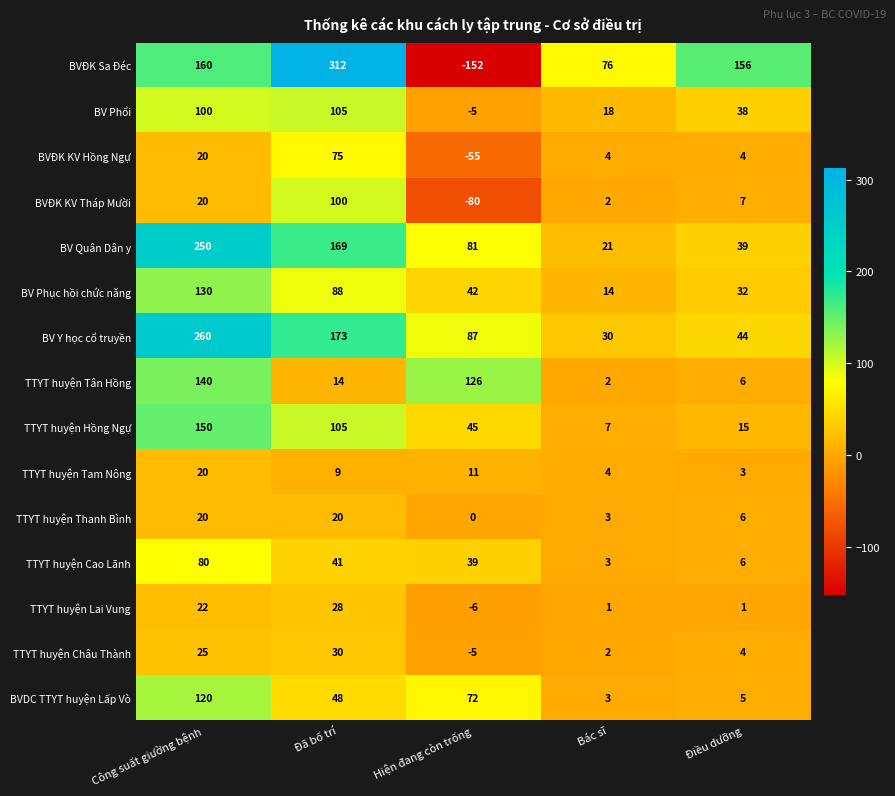

Rank the categories by BVĐK Sa Đéc value from highest to lowest.

Đã bố trí, Công suất giường bệnh, Điều dưỡng, Bác sĩ, Hiện đang còn trống